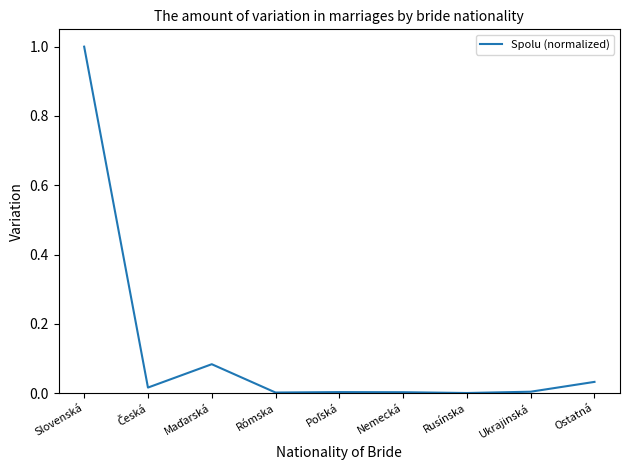

What position from the left is Slovenská?

1